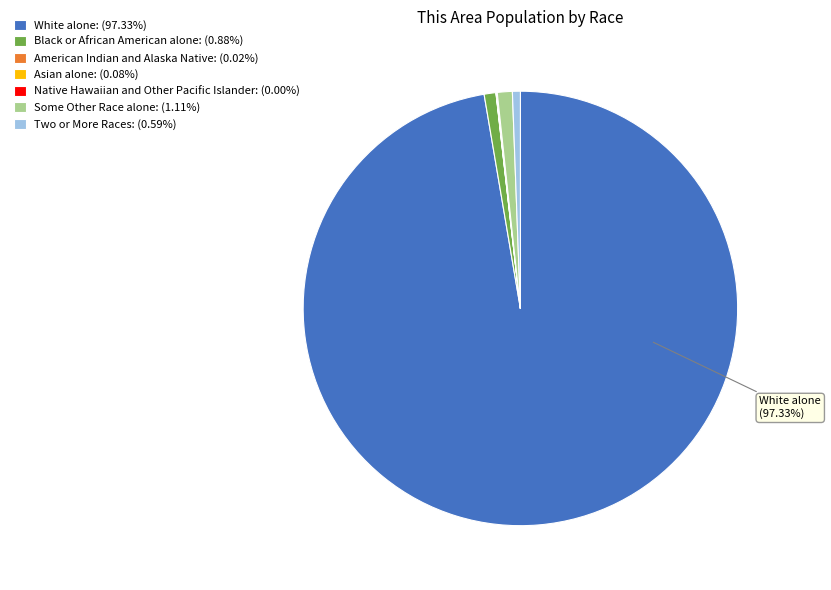

Is it true that White alone is 97% of the pie?

True